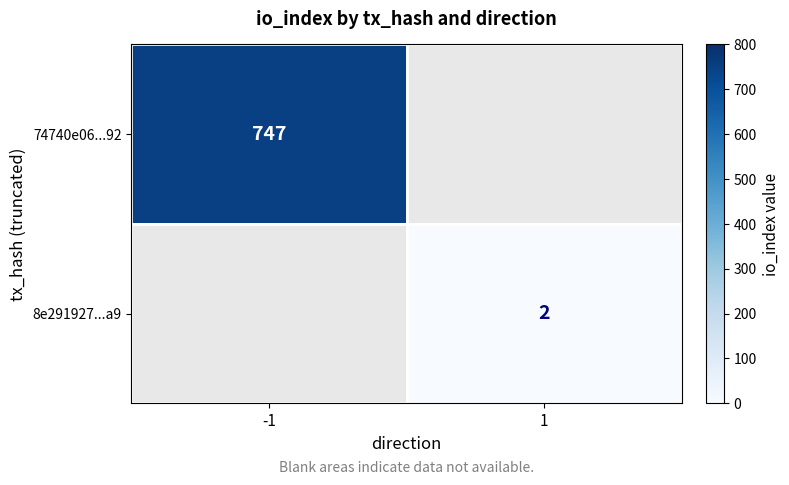

Which category has the highest value across all series?

-1